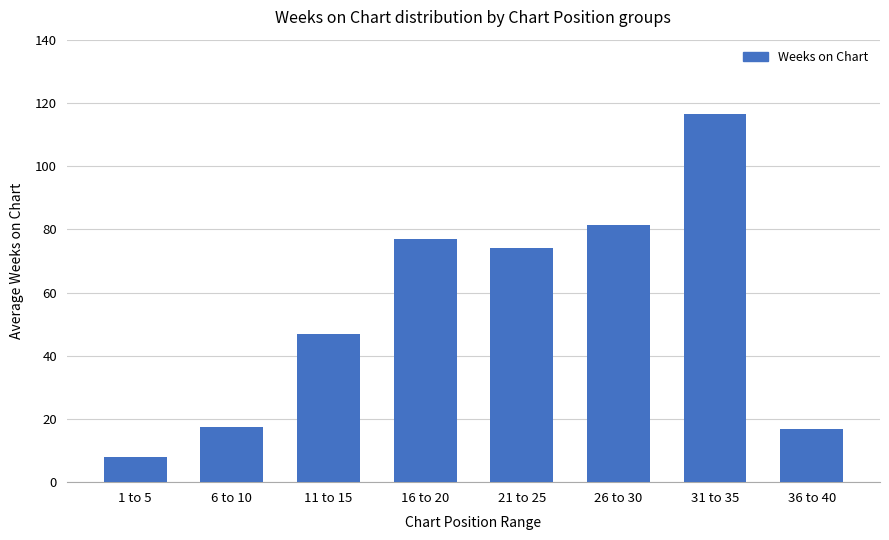

What is the average value?

54.8